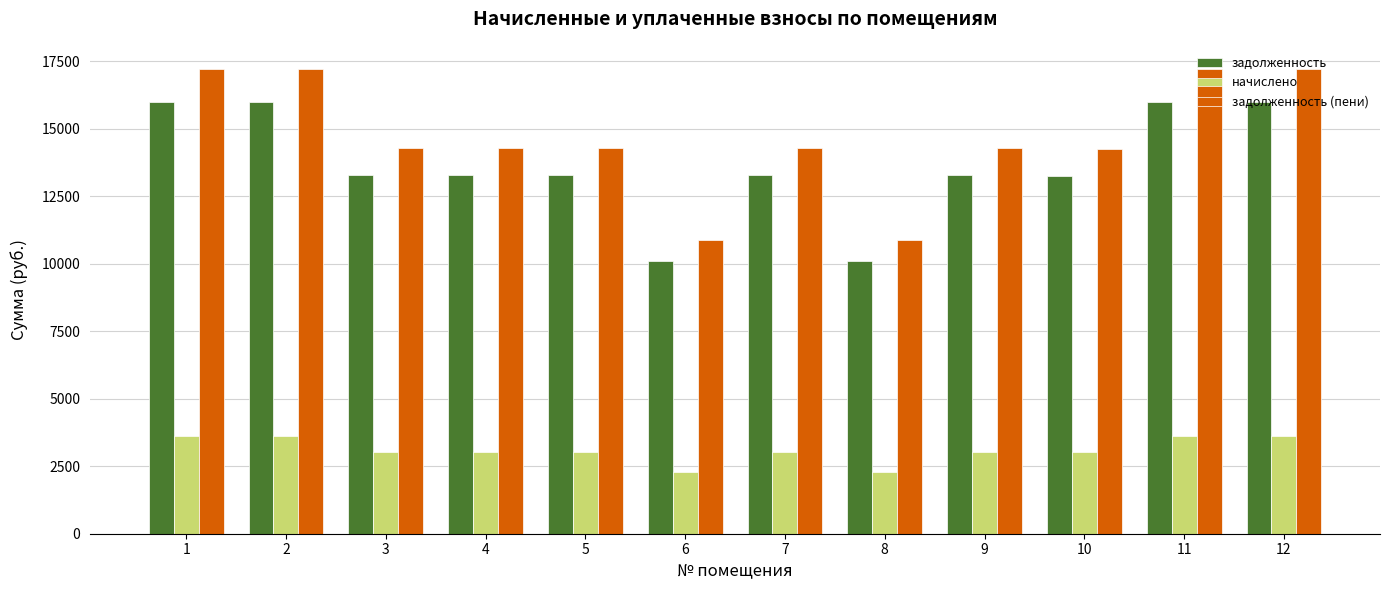

How many data points does each series have?

12